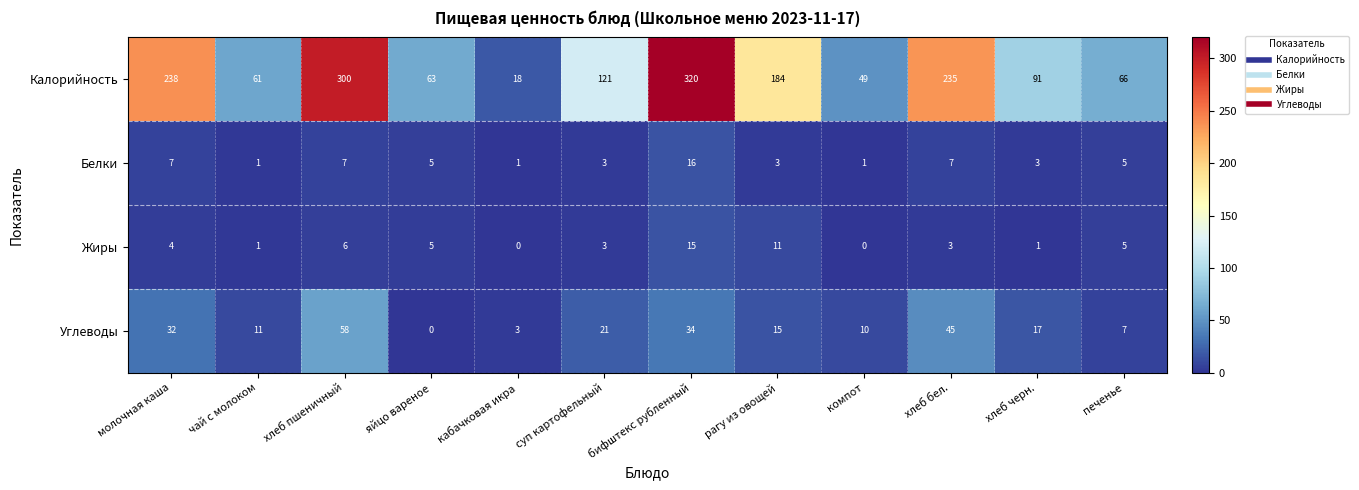

Where is Жиры nearest to the value 7?

хлеб пшеничный